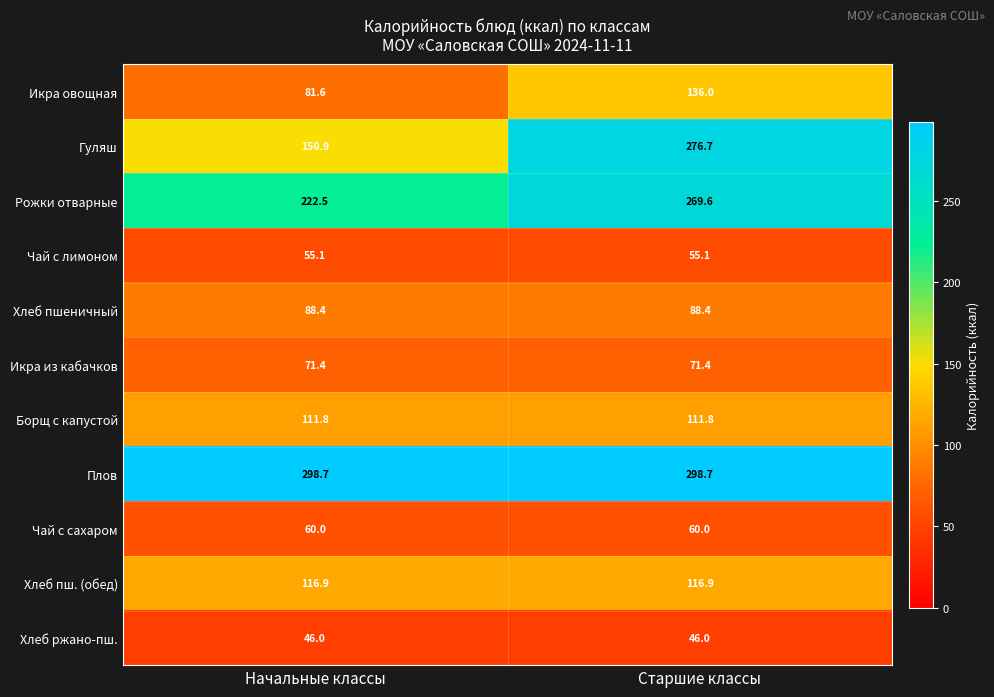

How many categories are shown in the chart?

2